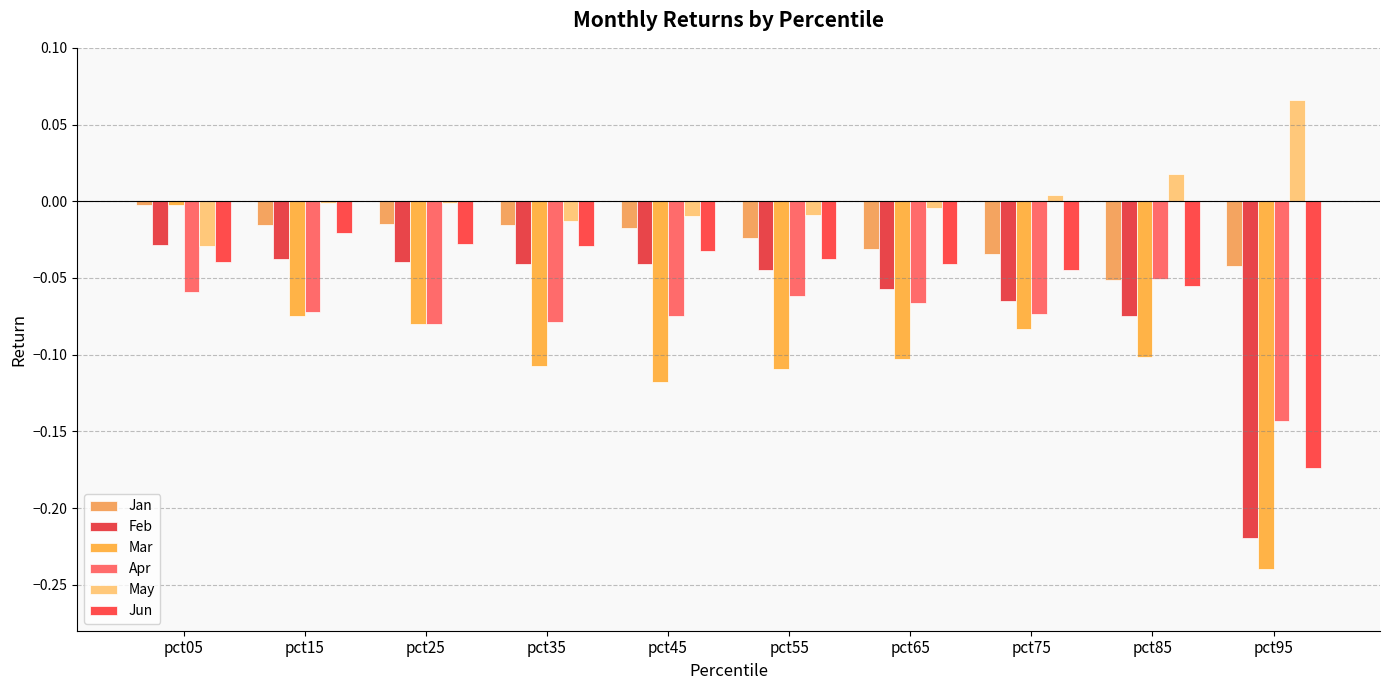

What is the smallest value displayed?

-0.2